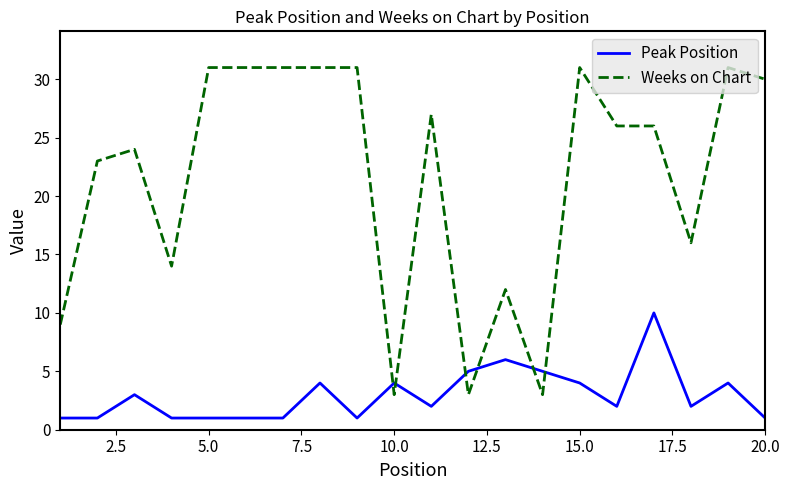

What is the difference between the maximum and minimum values in the Weeks on Chart series?

28